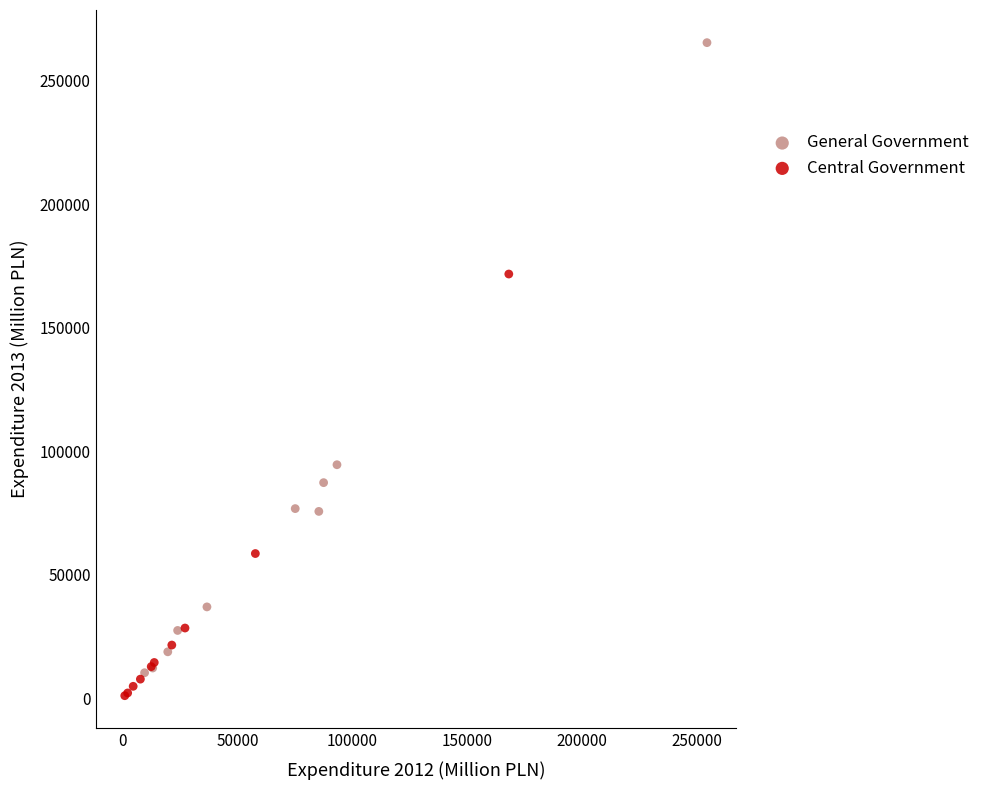

Which series has the largest Y range (max minus min)?

General Government